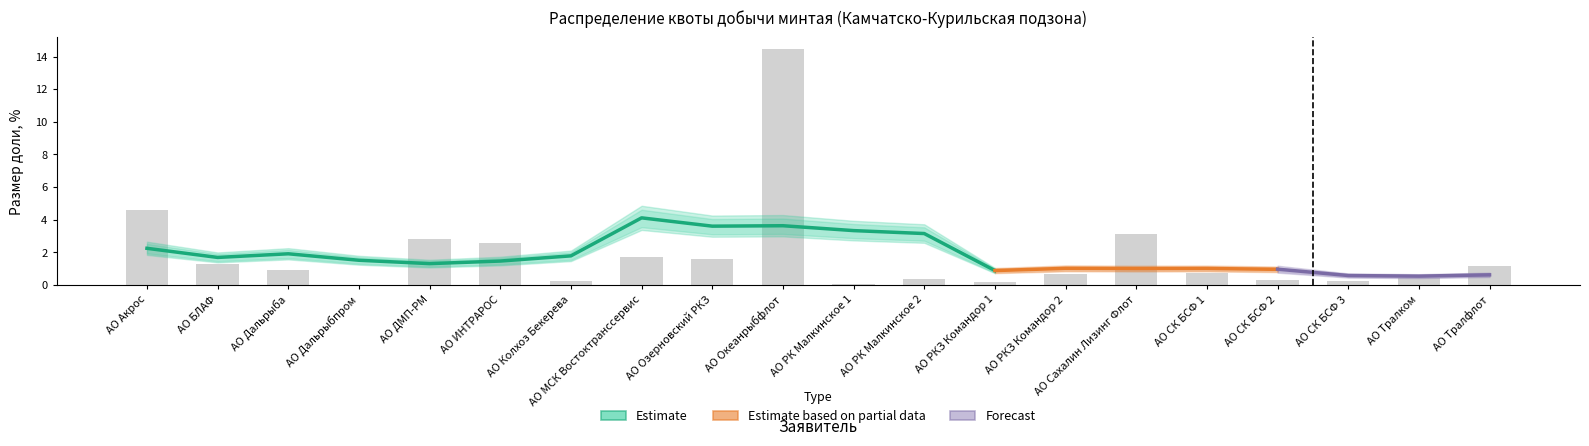

Reading left to right, list all the values displayed in this chart.

АО Акрос=4.6	АО БЛАФ=1.3	АО Дальрыба=0.9	АО Дальрыбпром=0.0	АО ДМП-РМ=2.8	АО ИНТРАРОС=2.6	АО Колхоз Бекерева=0.2	АО МСК Востоктранссервис=1.7	АО Озерновский РКЗ=1.6	АО Океанрыбфлот=14.4	АО РК Малкинское 1=0.1	АО РК Малкинское 2=0.4	АО РКЗ Командор 1=0.2	АО РКЗ Командор 2=0.7	АО Сахалин Лизинг Флот=3.1	АО СК БСФ 1=0.7	АО СК БСФ 2=0.3	АО СК БСФ 3=0.2	АО Тралком=0.4	АО Тралфлот=1.2